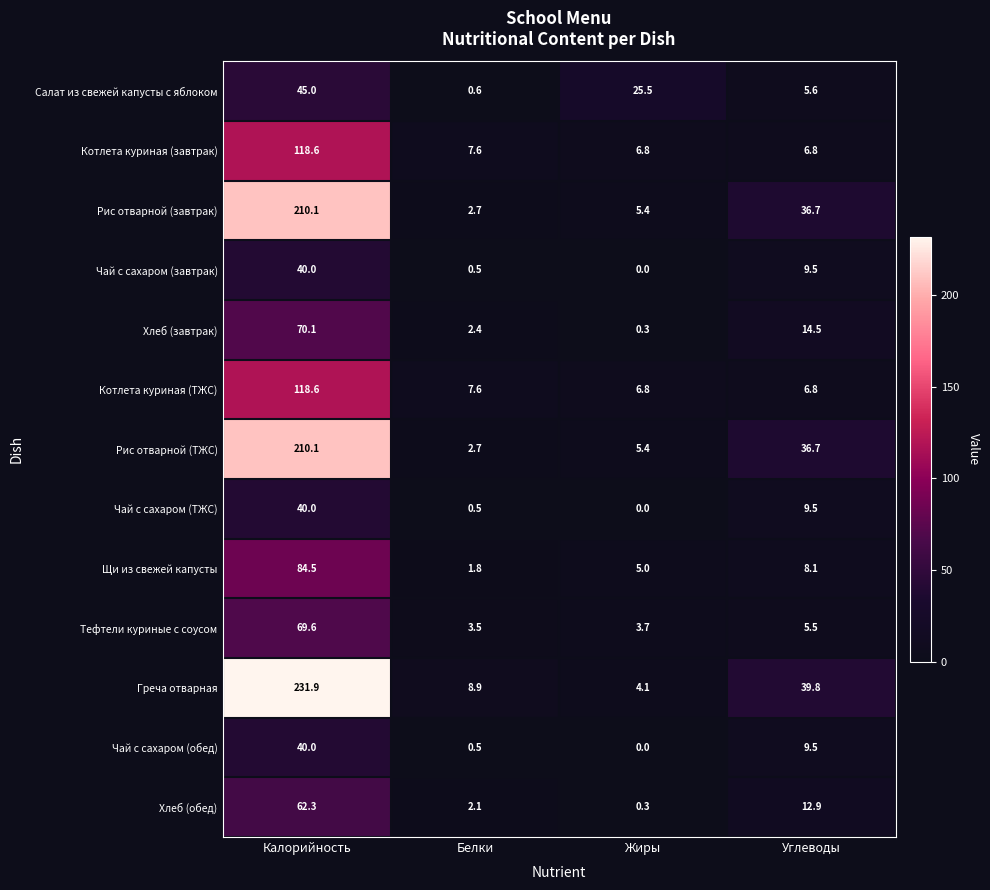

Which series has the widest spread of values?

Греча отварная